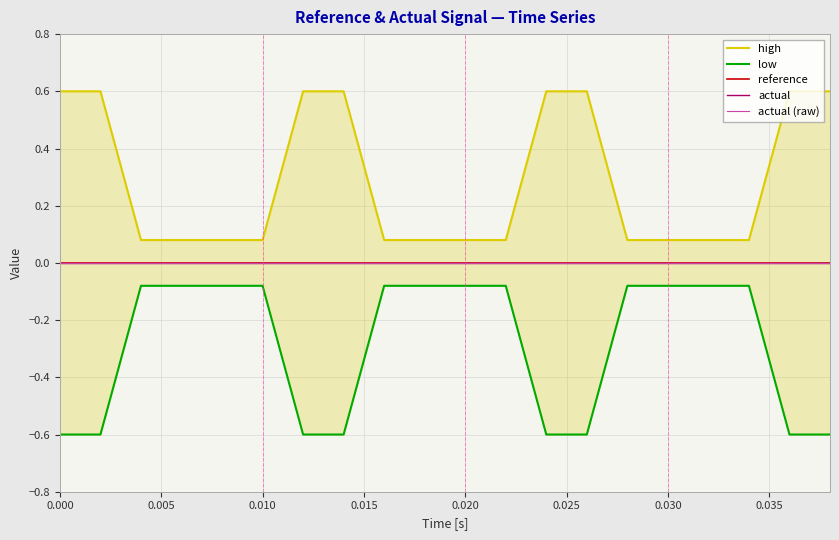

True or false: actual (raw) has more than 1 points higher than both neighbors.

False